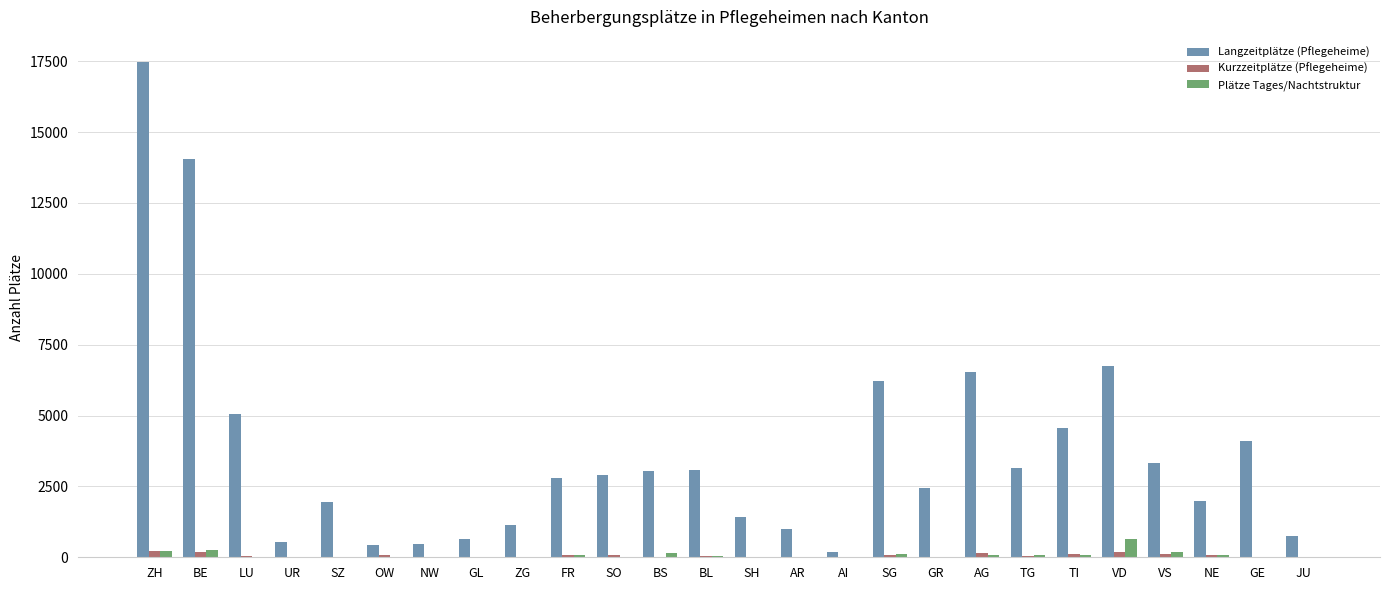

What is the average value of the Kurzzeitplätze (Pflegeheime) series?

63